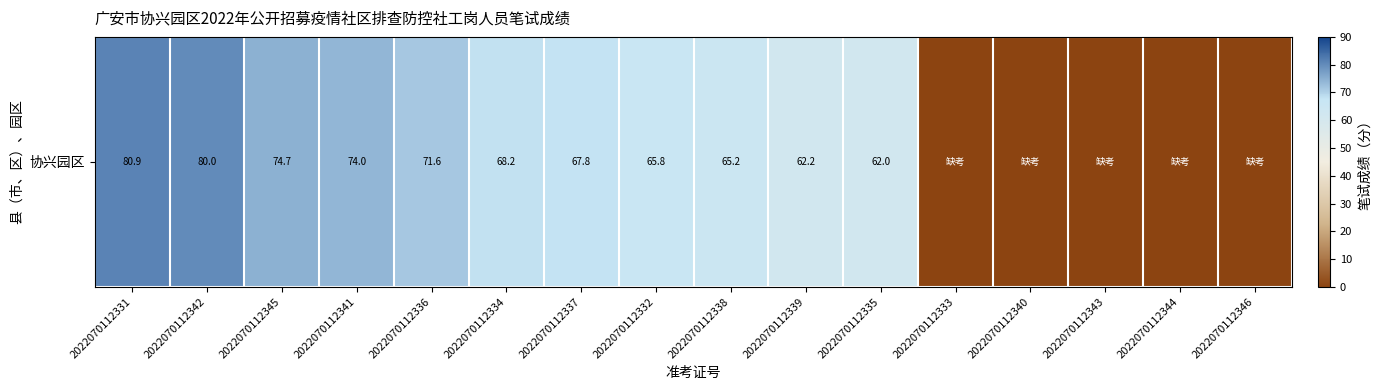

The value at 2022070112334 is 122.0. True or false?

False